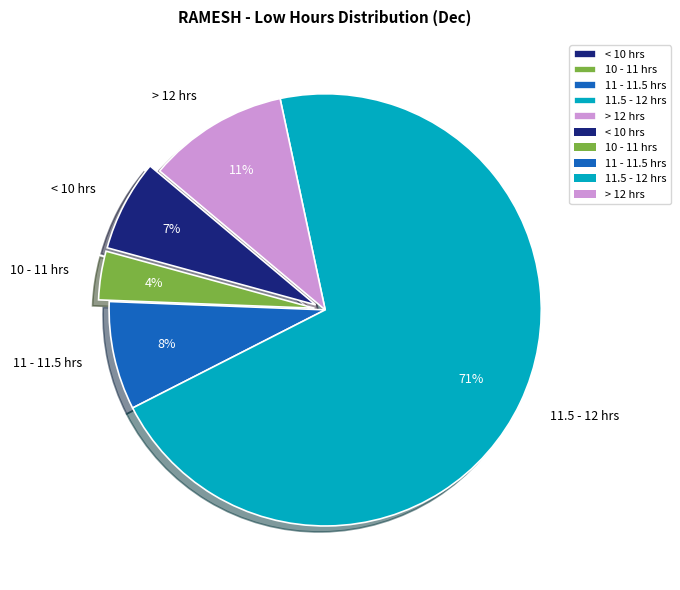

Count the number of slices in the pie.

5